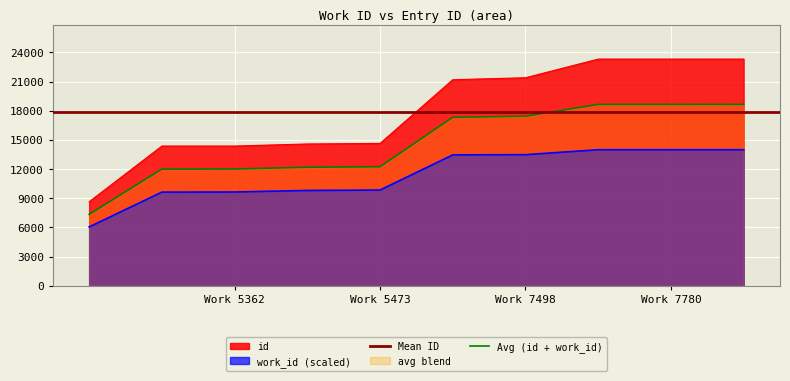

What is the minimum value for id?

8636.0